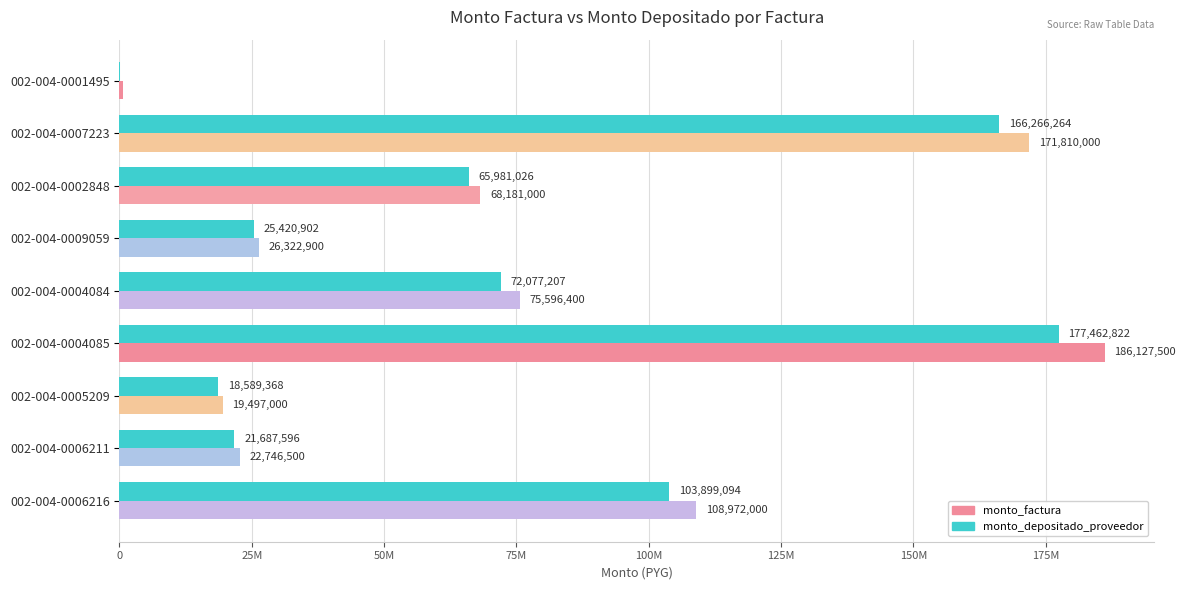

What are all the series names shown in the legend?

monto_factura, monto_depositado_proveedor